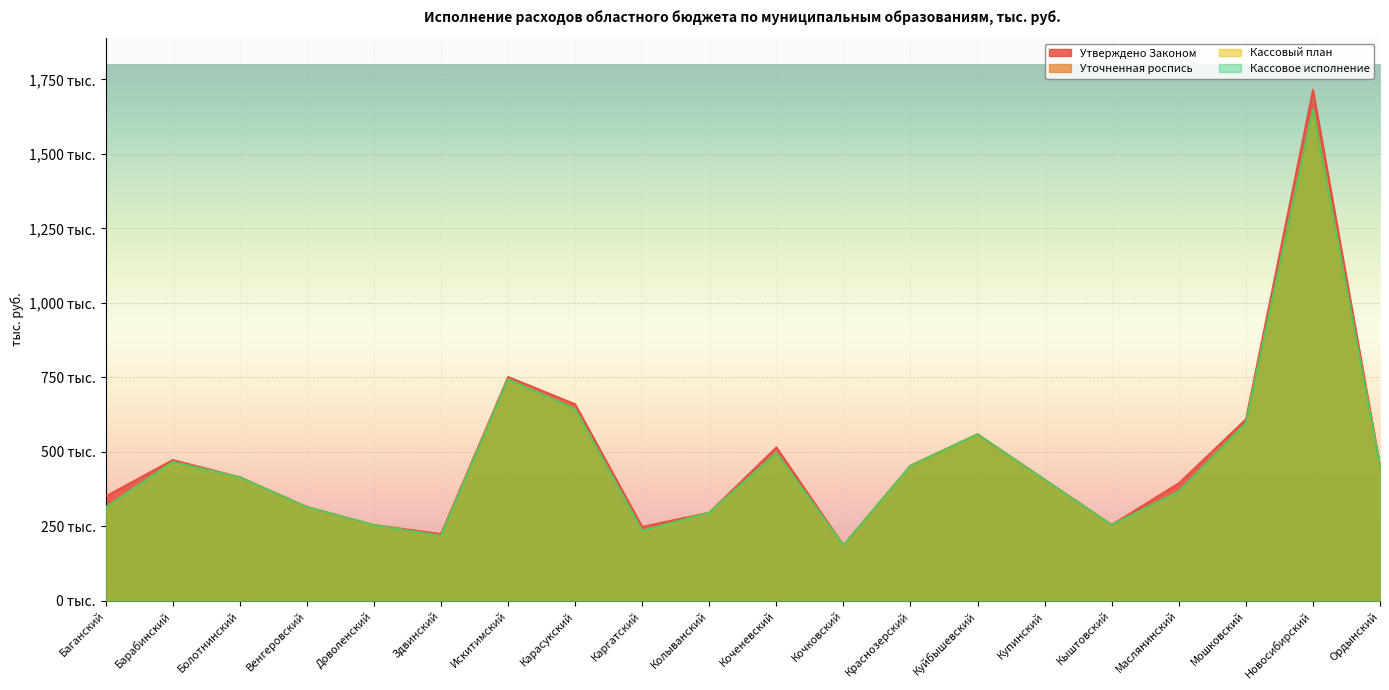

Is the value of Уточненная роспись at Кыштовский greater than the value of Кассовый план at Болотнинский?

No